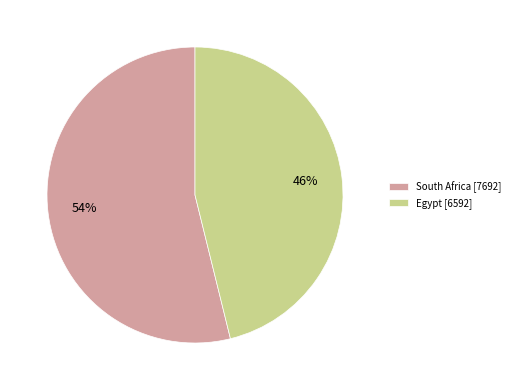

How many segments does this pie chart have?

2